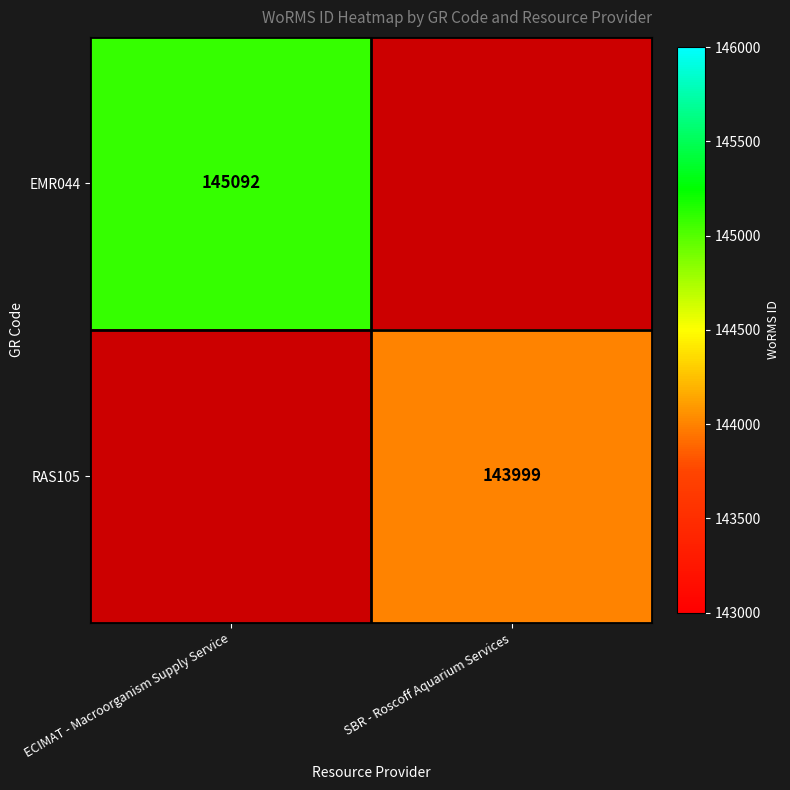

At how many categories does at least one series exceed 145044?

1